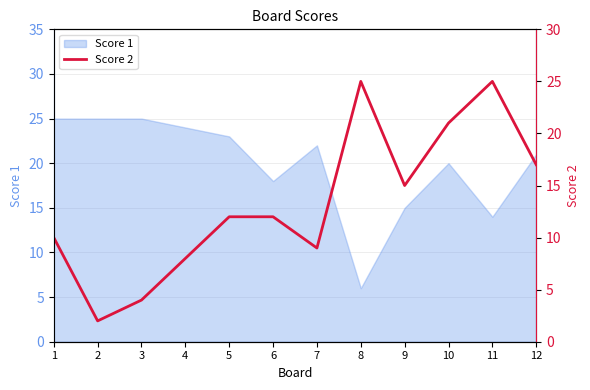

What is the sum of the values at 1 and 2?

12